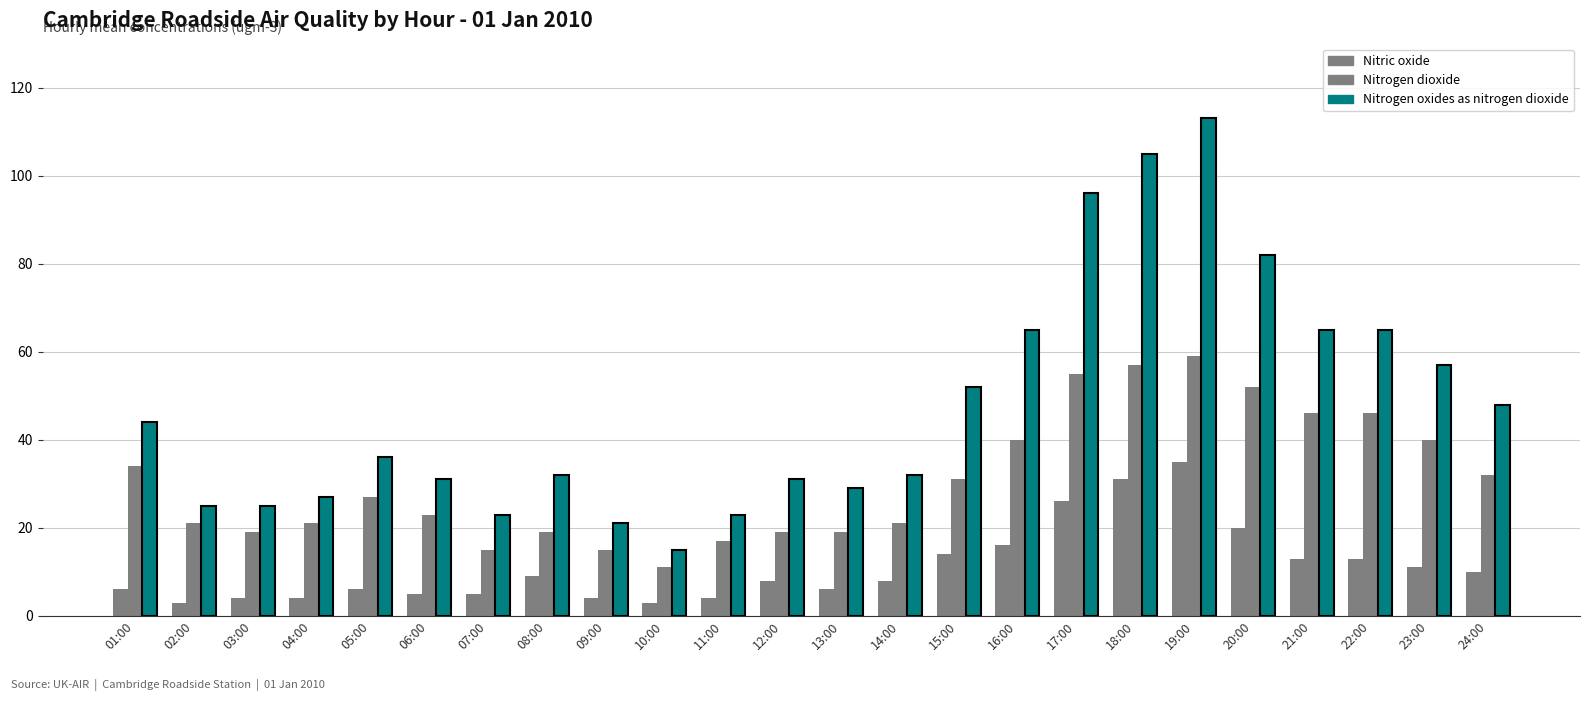

How many groups of bars are there?

24